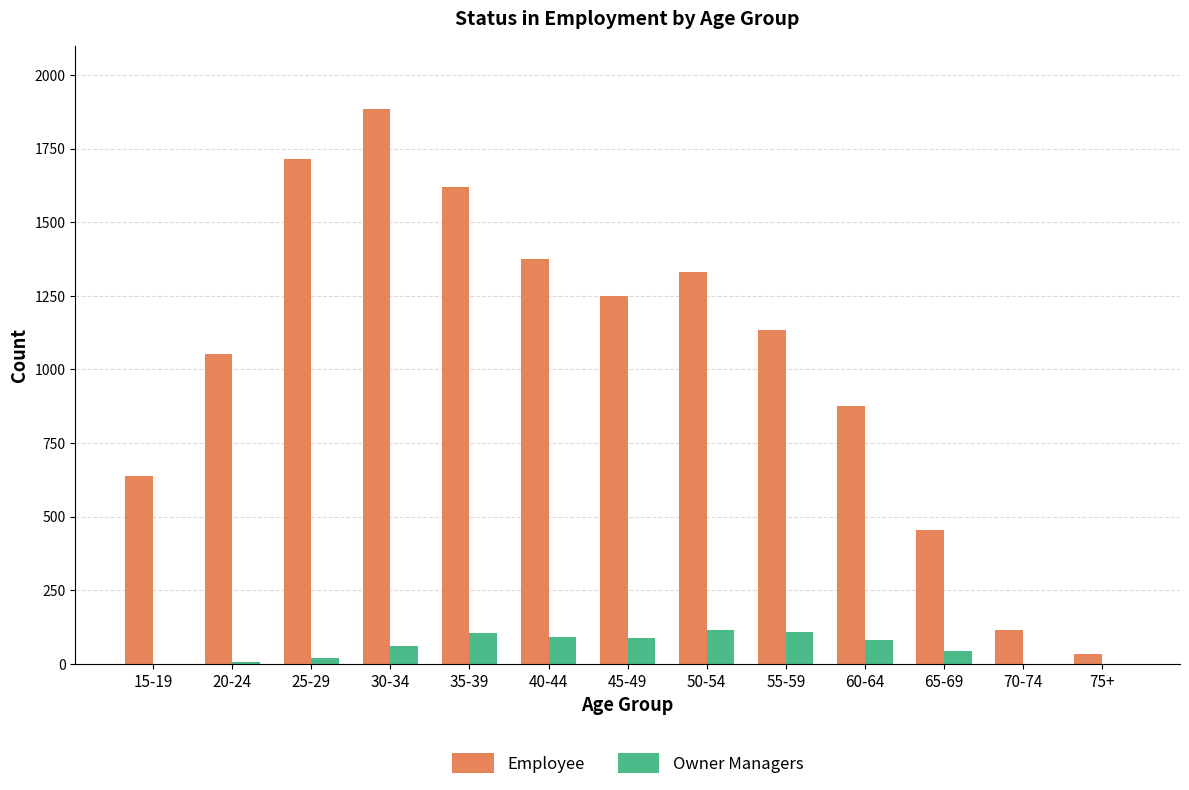

Between 15-19 and 25-29, which series saw the biggest shift?

Employee